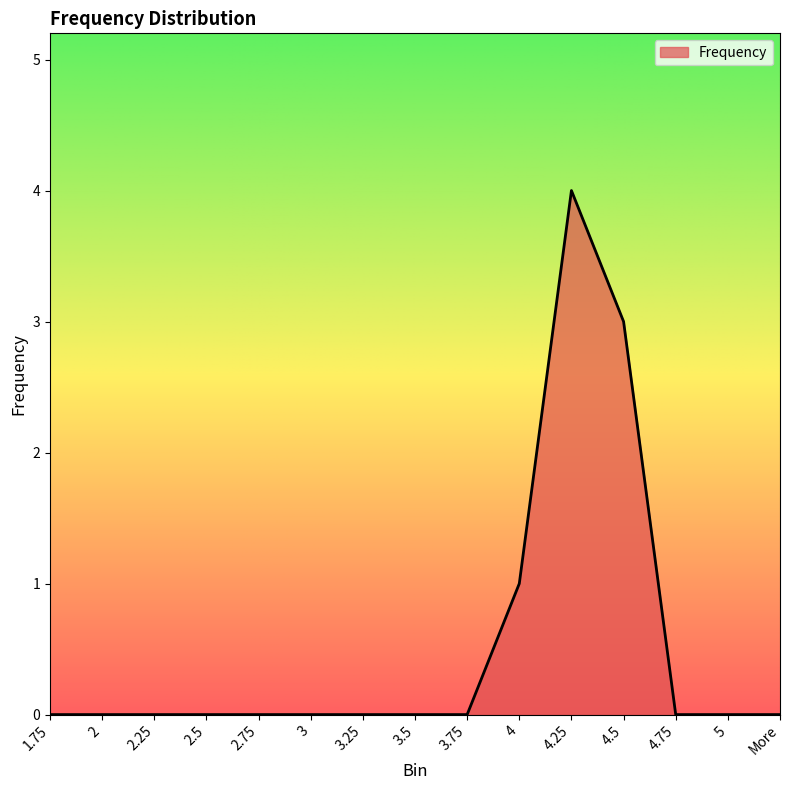

What position from the left is 1.75?

1